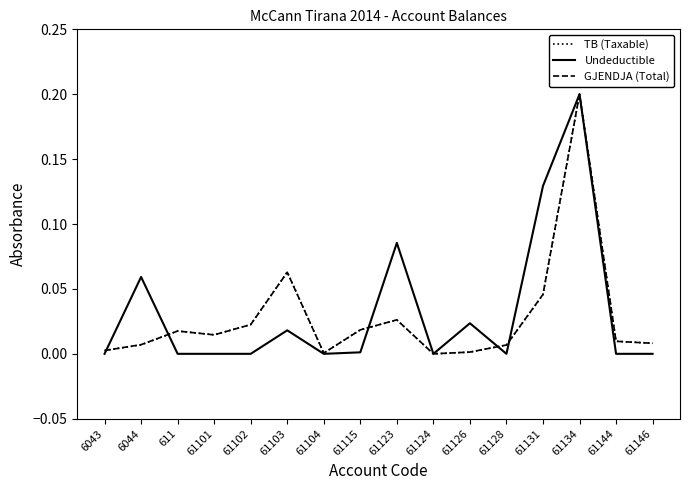

What position from the left is 6044?

2